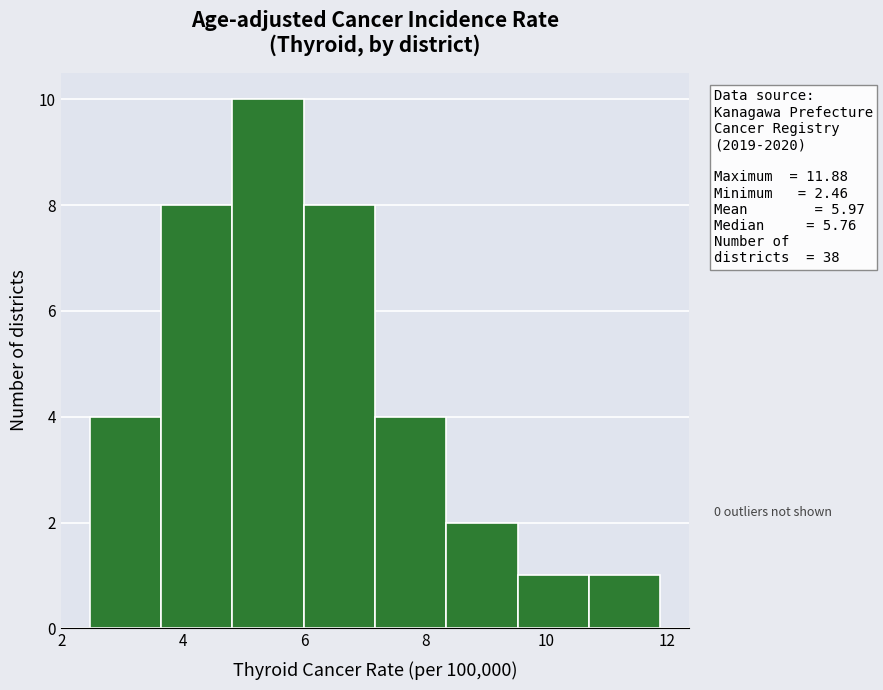

Which range on the x-axis has the tallest bar?

4.8 to 6.0